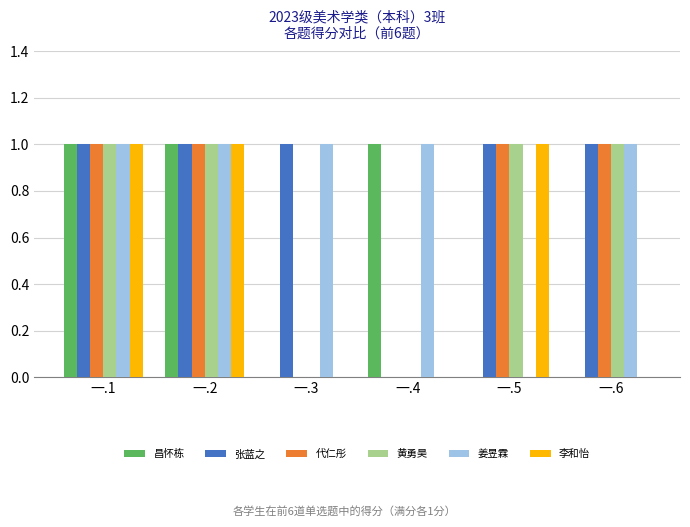

What is the approximate value of 张蓝之 at 一.5?

1